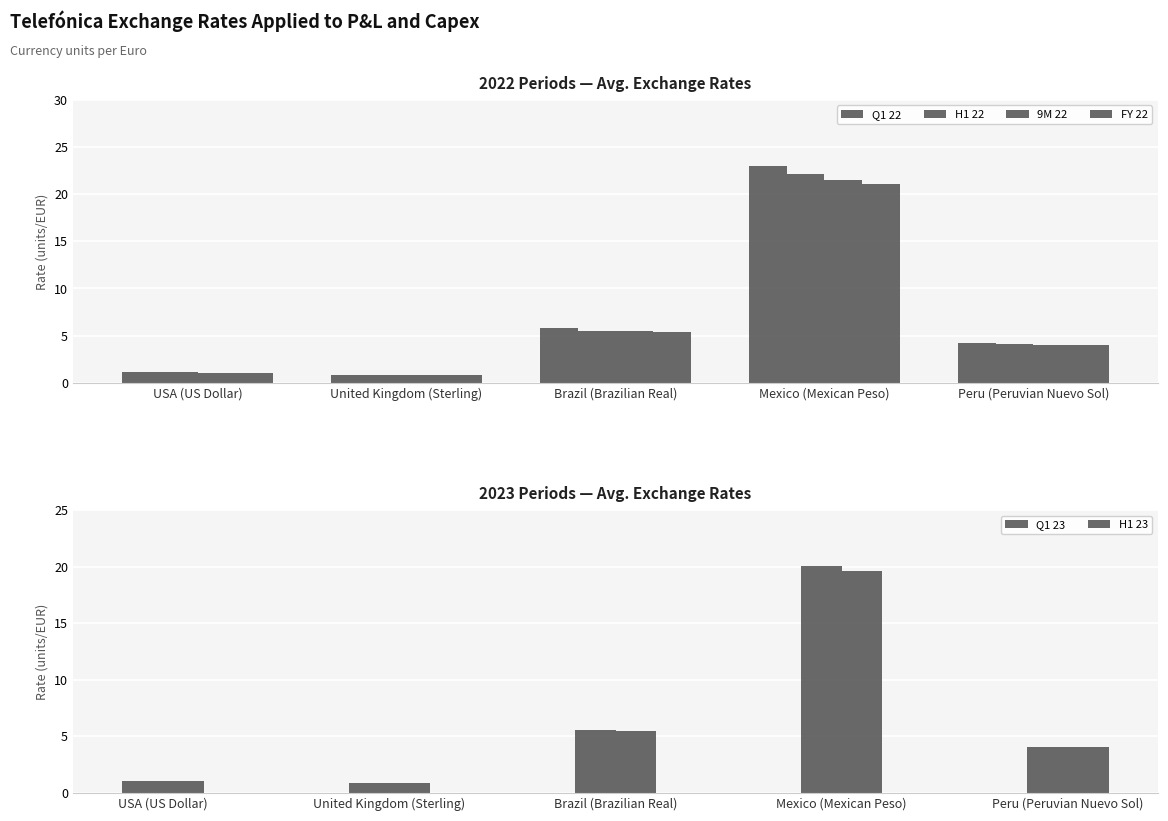

Reading left to right, extract all data points from this chart.

Q1 22: 1.1	0.8	5.8	23.0	4.3
H1 22: 1.1	0.8	5.5	22.1	4.1
9M 22: 1.1	0.8	5.4	21.5	4.1
FY 22: 1.1	0.9	5.4	21.1	4.0
Q1 23: 1.1	0.9	5.6	20.0	4.1
H1 23: 1.1	0.9	5.5	19.6	4.1